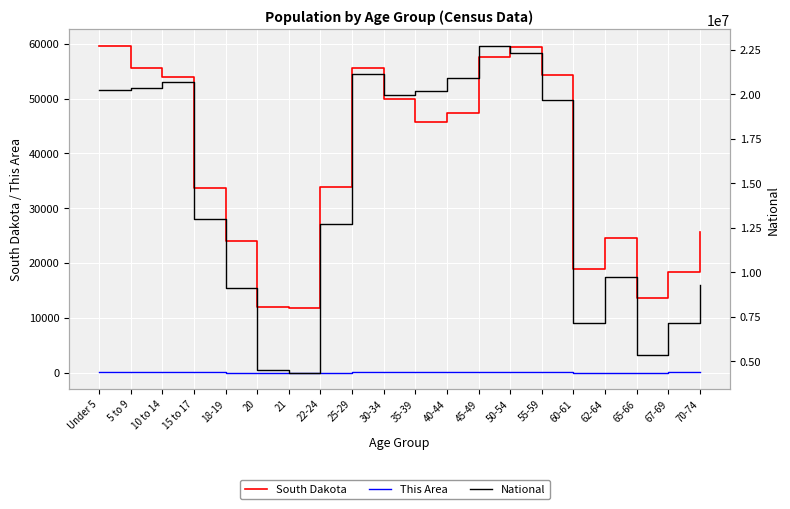

Is it true that South Dakota equals 28162 at 30-34?

False